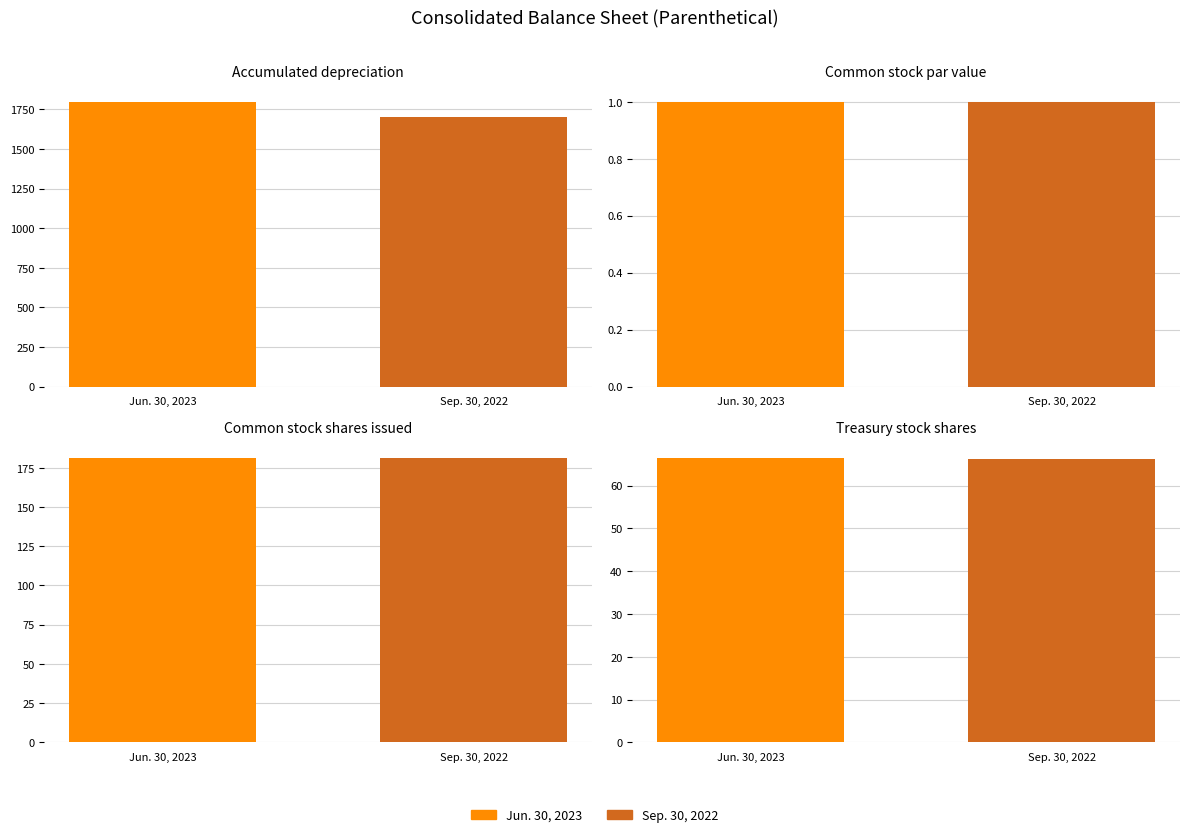

What is the total value across all series at Common stock shares issued?

362.8